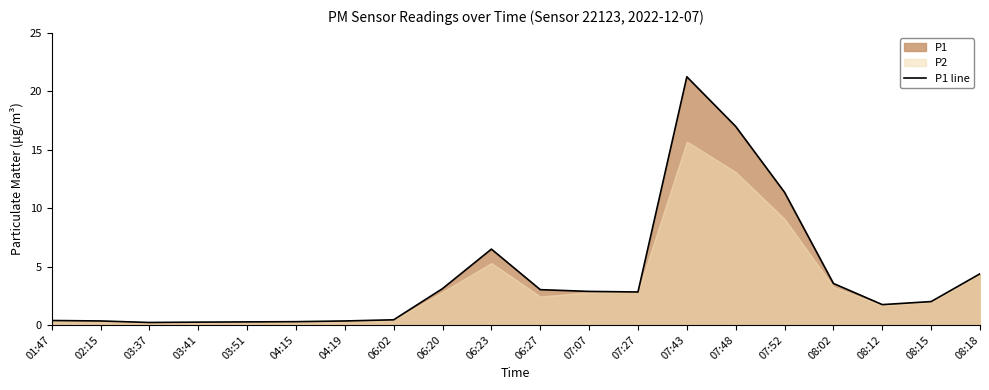

What is the difference between the second highest and second lowest values?

16.8